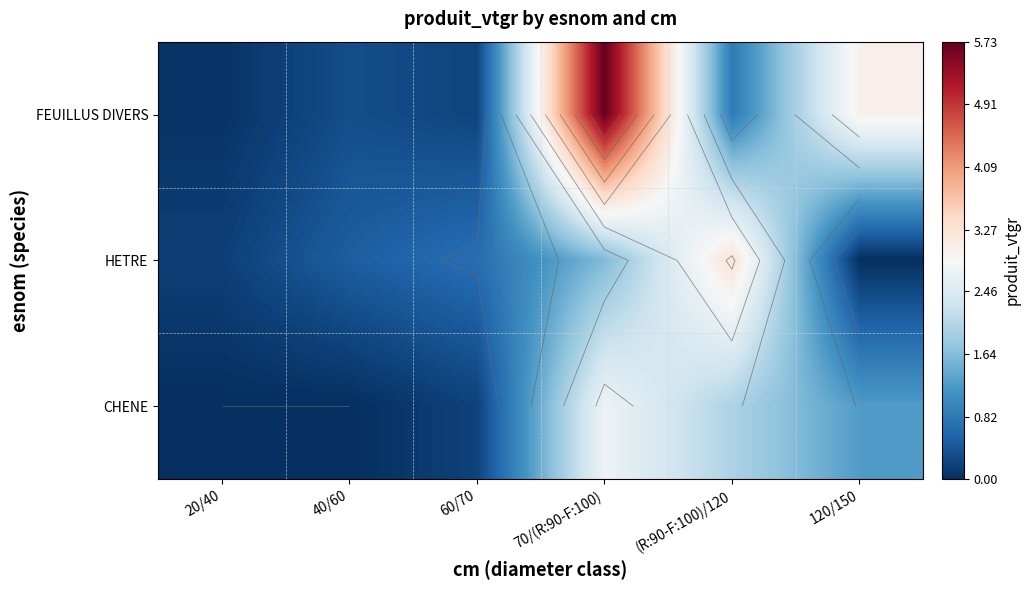

True or false: CHENE has a value of 0.9 at 40/60.

False